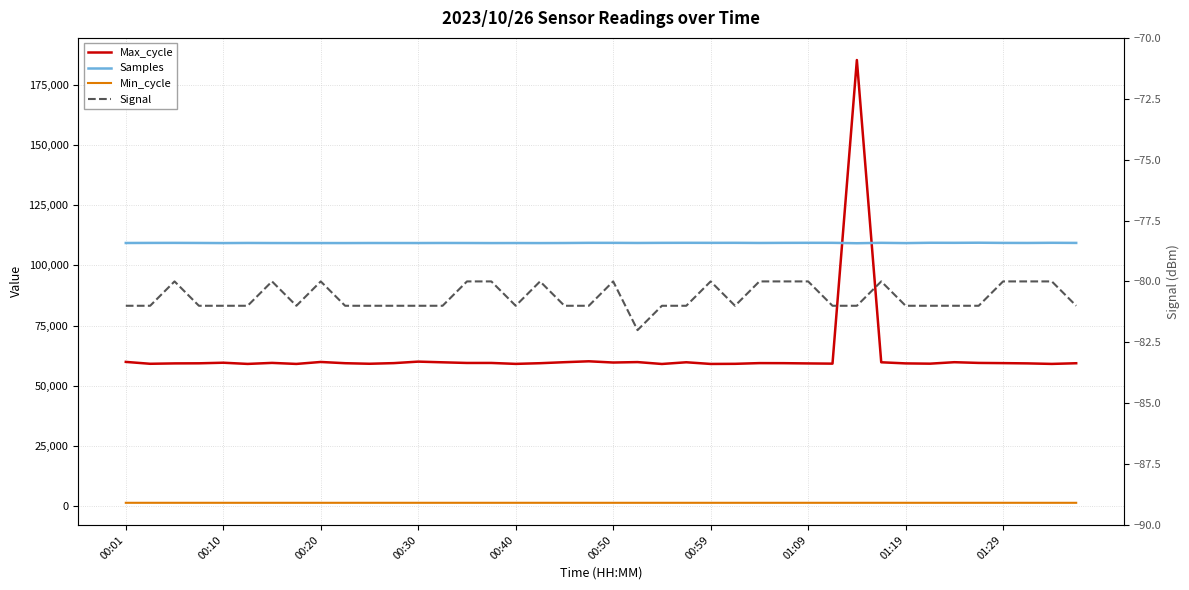

Is the value of Max_cycle at 00:20 greater than the value of Samples at 29?

No